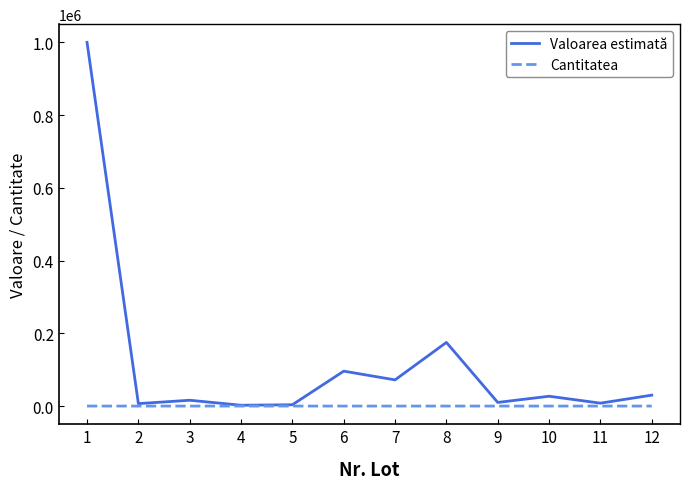

Which series has the largest total across all categories?

Valoarea estimată